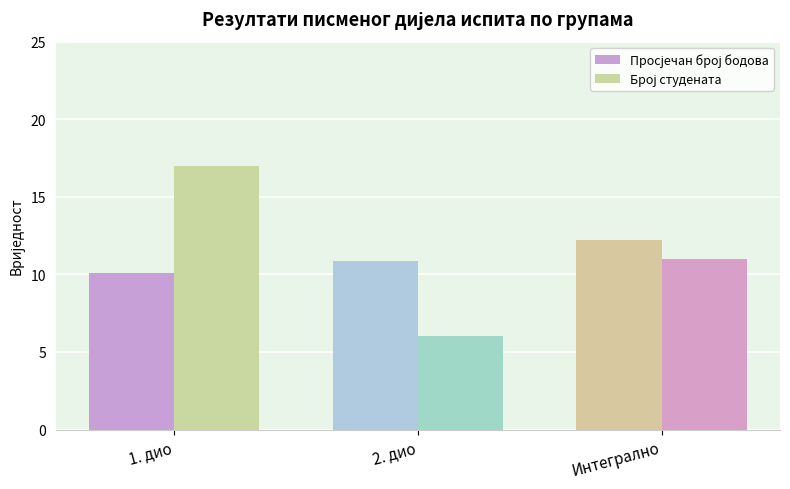

Are the bars grouped side by side (vs. stacked)?

Yes